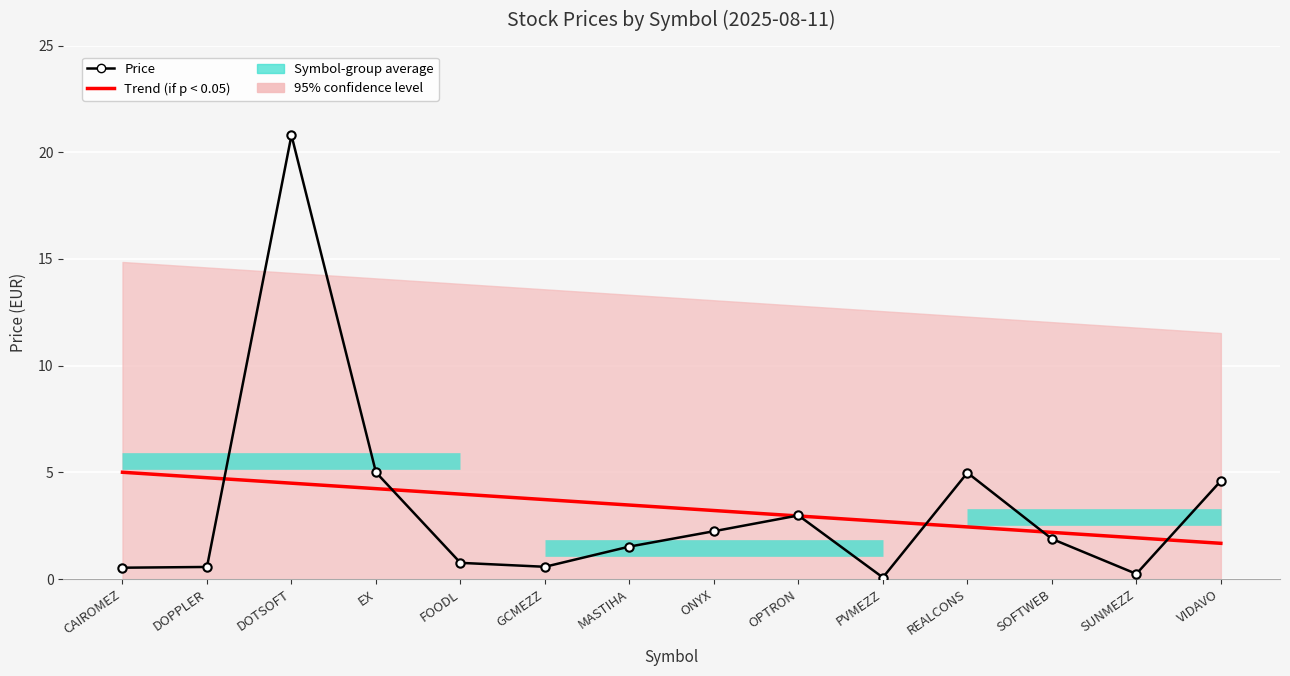

Which series has the widest spread of values?

Price